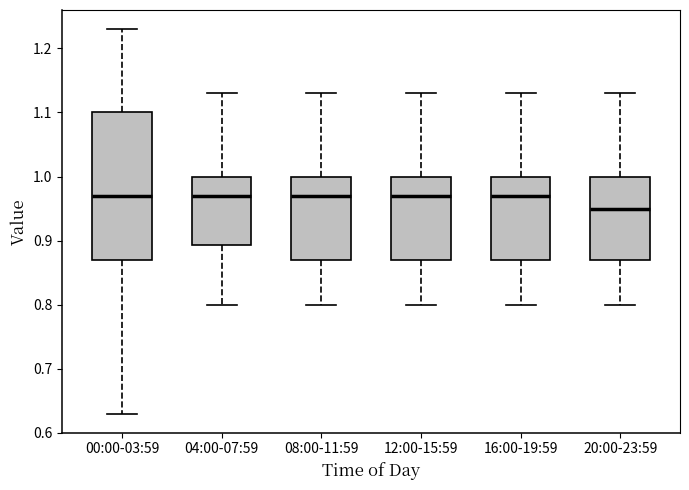

Where does the median line of the box for 08:00-11:59 sit on the y-axis? The values are not printed on the chart, so give them approximately, as read against the axis.

0.97